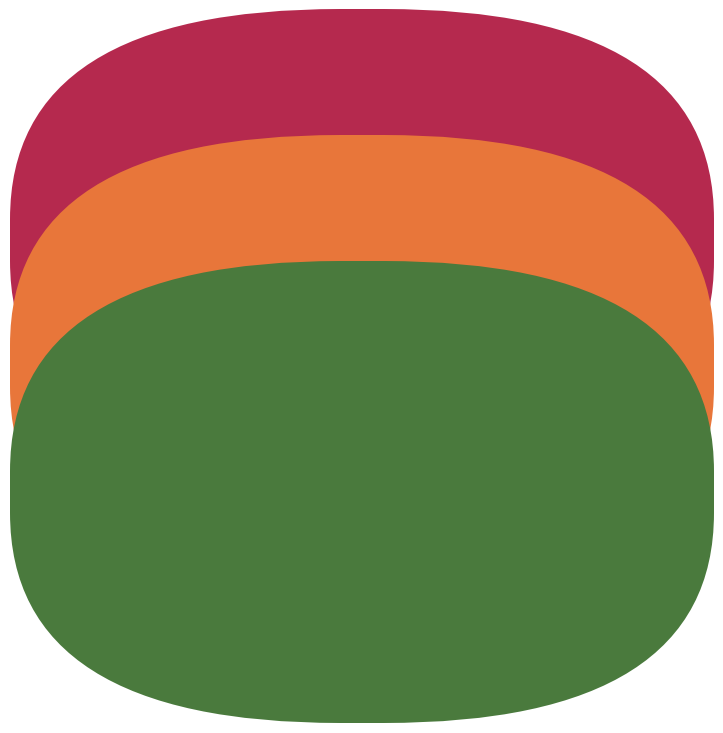

Does any single category account for the majority?

Yes